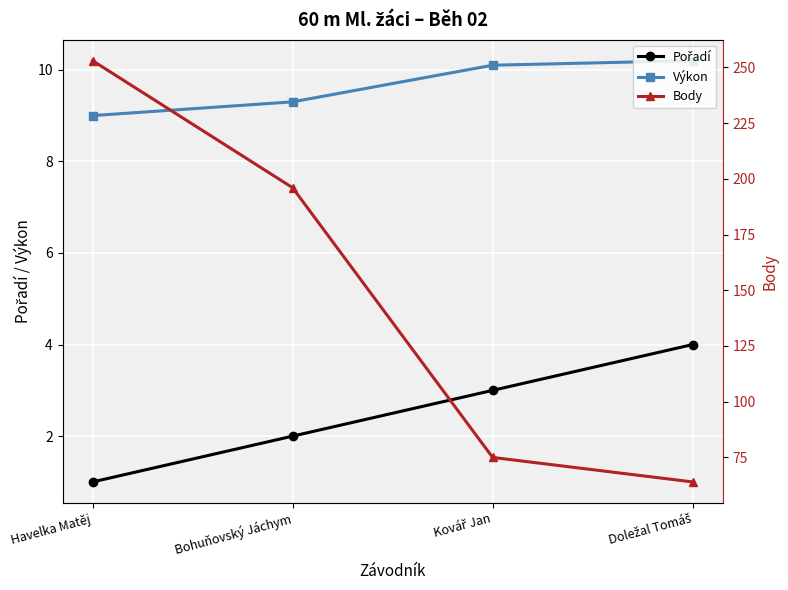

Between Kovář Jan and Doležal Tomáš, which series saw the biggest shift?

Body